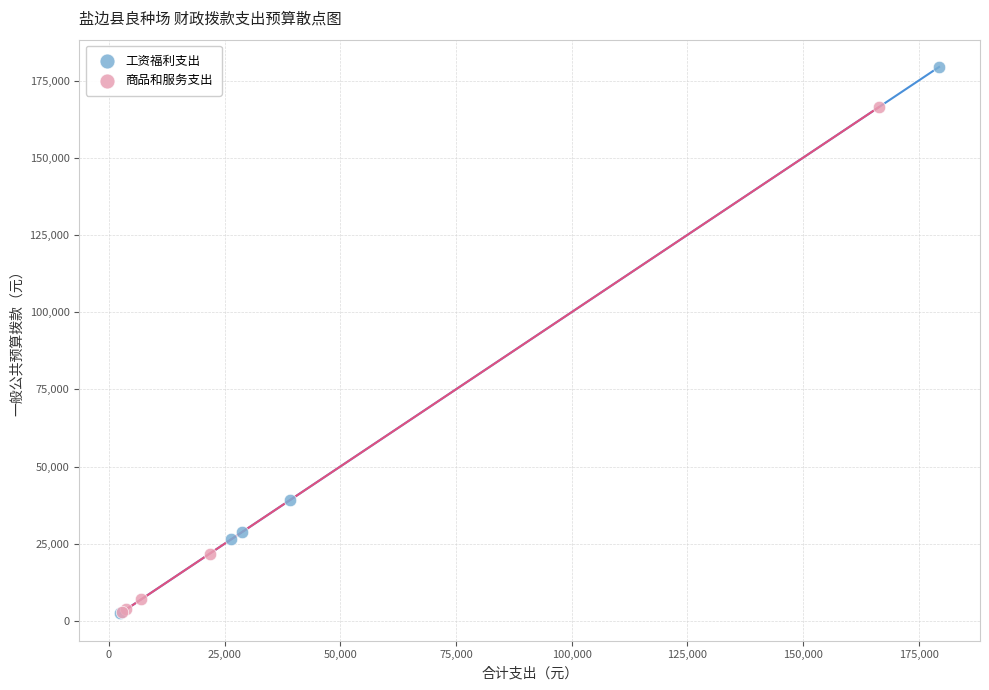

Which series contains the highest Y value?

工资福利支出